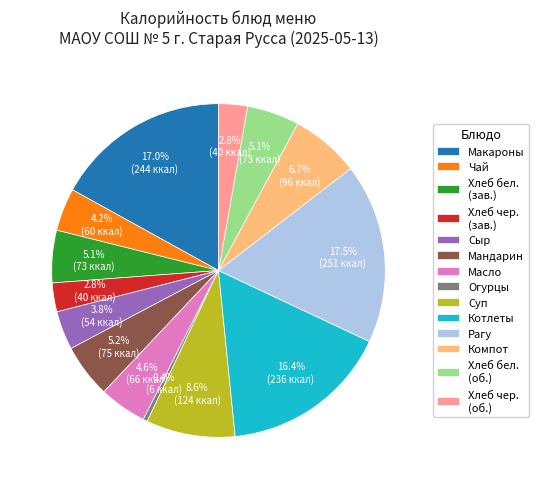

What portion of the pie excludes Хлеб чер. (об.)?

97.2%